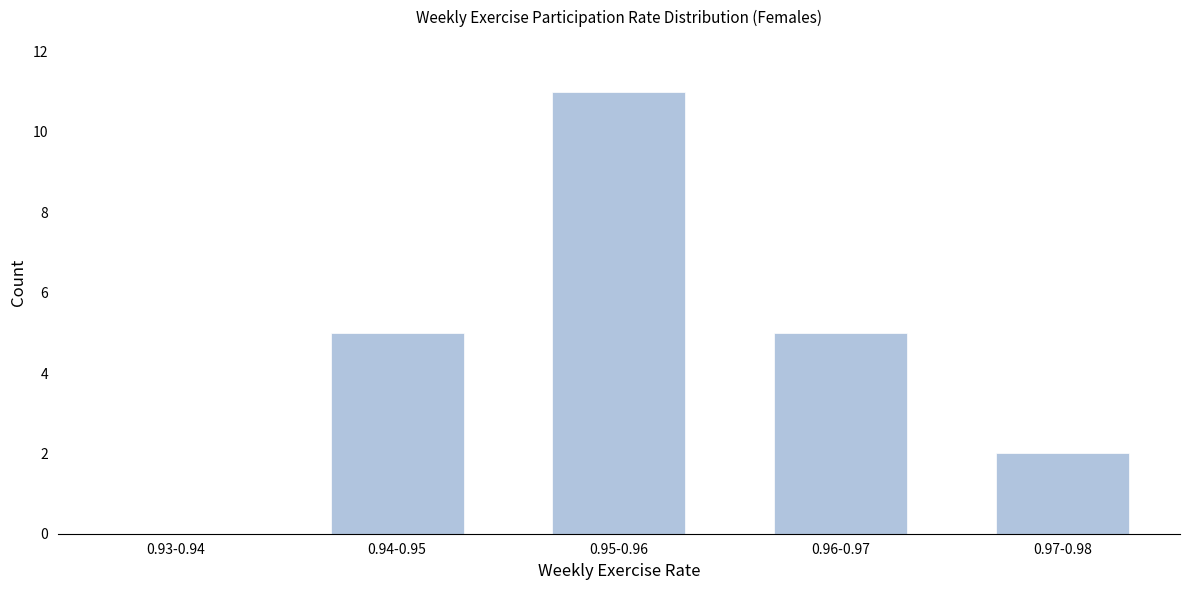

Reading left to right, extract all data points from this chart.

0.93-0.94=0	0.94-0.95=5	0.95-0.96=11	0.96-0.97=5	0.97-0.98=2